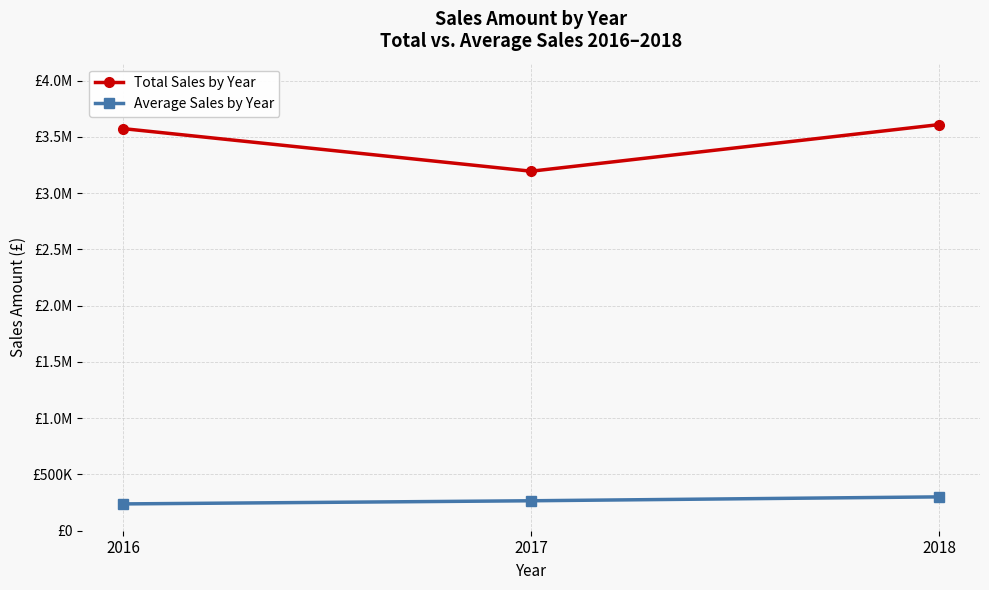

Does the chart have visible grid lines?

Yes